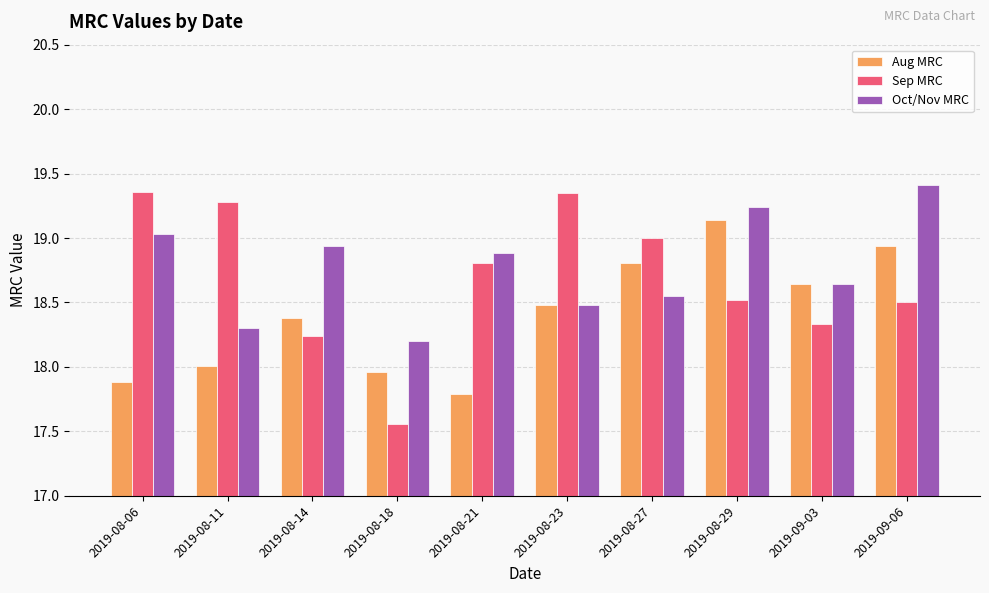

What are all the series names shown in the legend?

Aug MRC, Sep MRC, Oct/Nov MRC